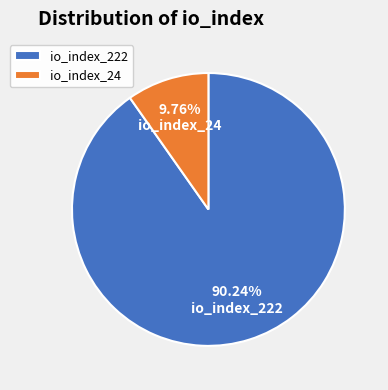

How many slices are in this pie chart?

2